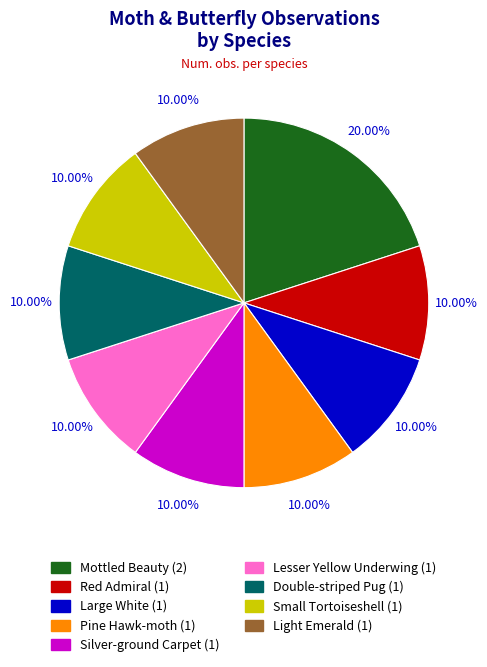

Which slice is the largest?

Mottled Beauty